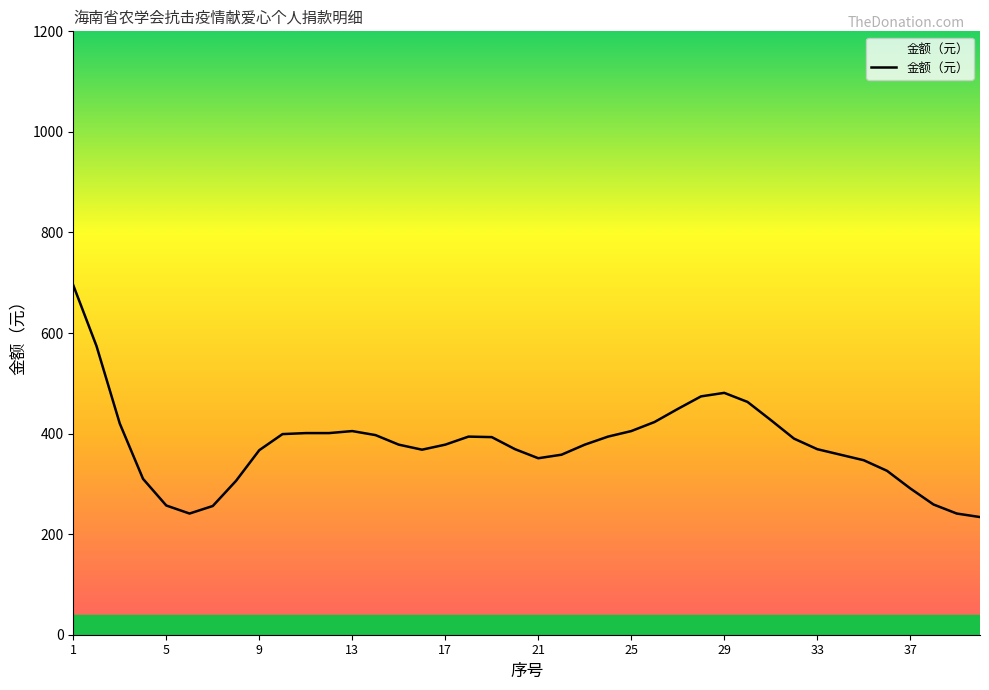

How many distinct data groups are displayed?

1